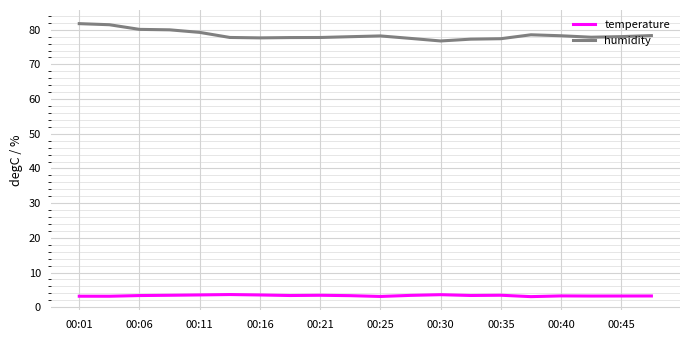

True or false: humidity and temperature cross at least once.

False